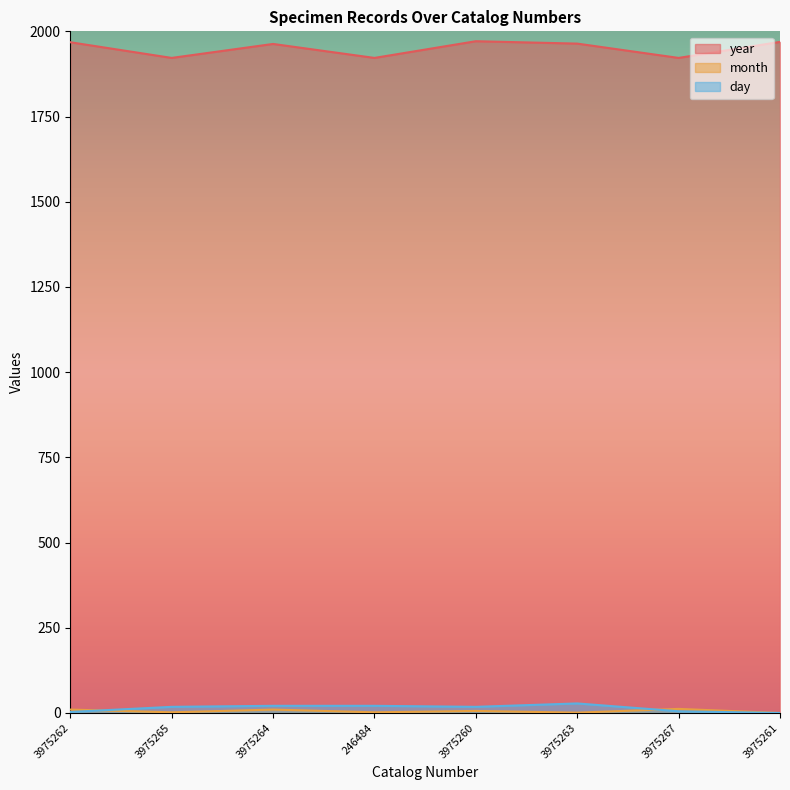

True or false: year and month intersect in this chart.

False